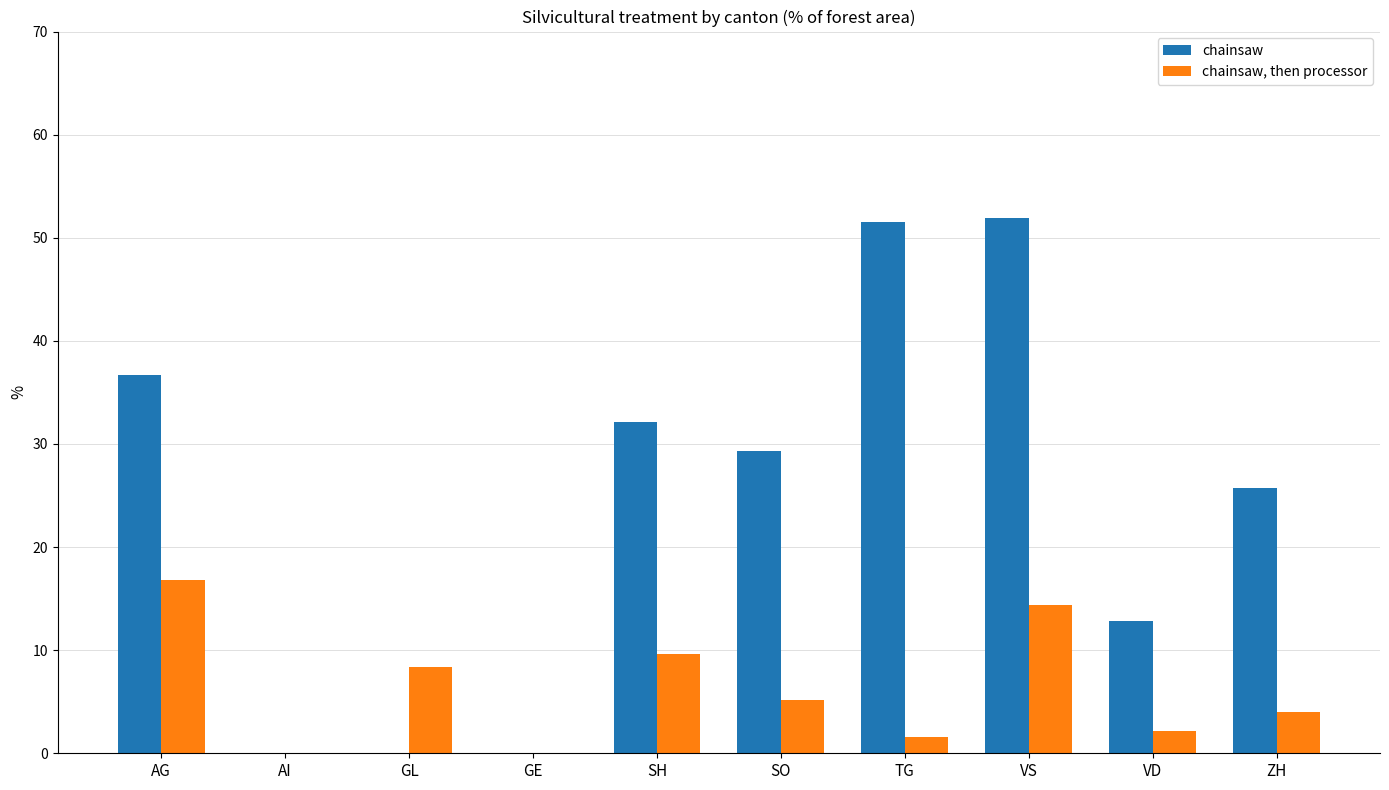

Reading left to right, list all the values displayed in this chart.

chainsaw: 36.7	0.0	0.0	0.0	32.1	29.3	51.5	51.9	12.8	25.7
chainsaw, then processor: 16.8	0.0	8.4	0.0	9.6	5.2	1.6	14.4	2.2	4.0